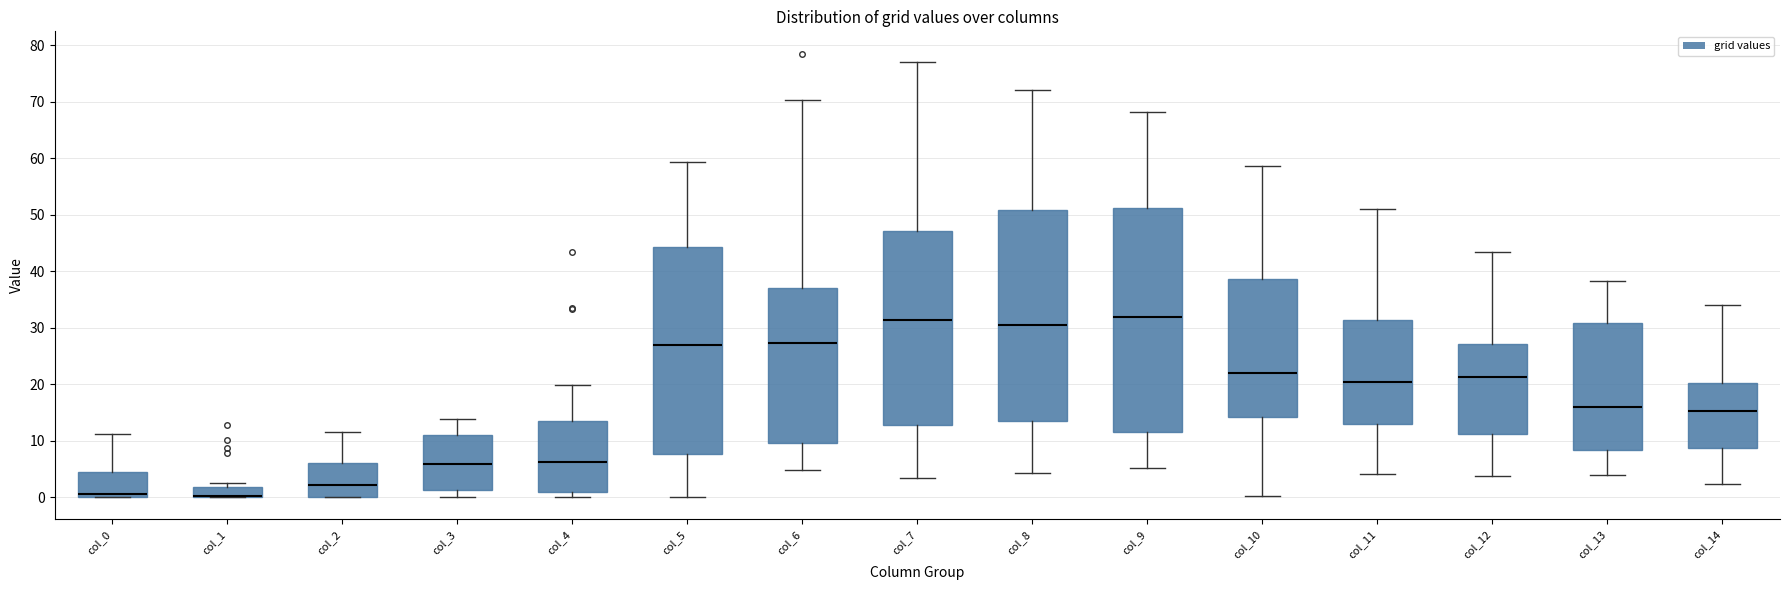

Where is the upper edge of the box for col_4 on the y-axis? The values are not printed on the chart, so give them approximately, as read against the axis.

13